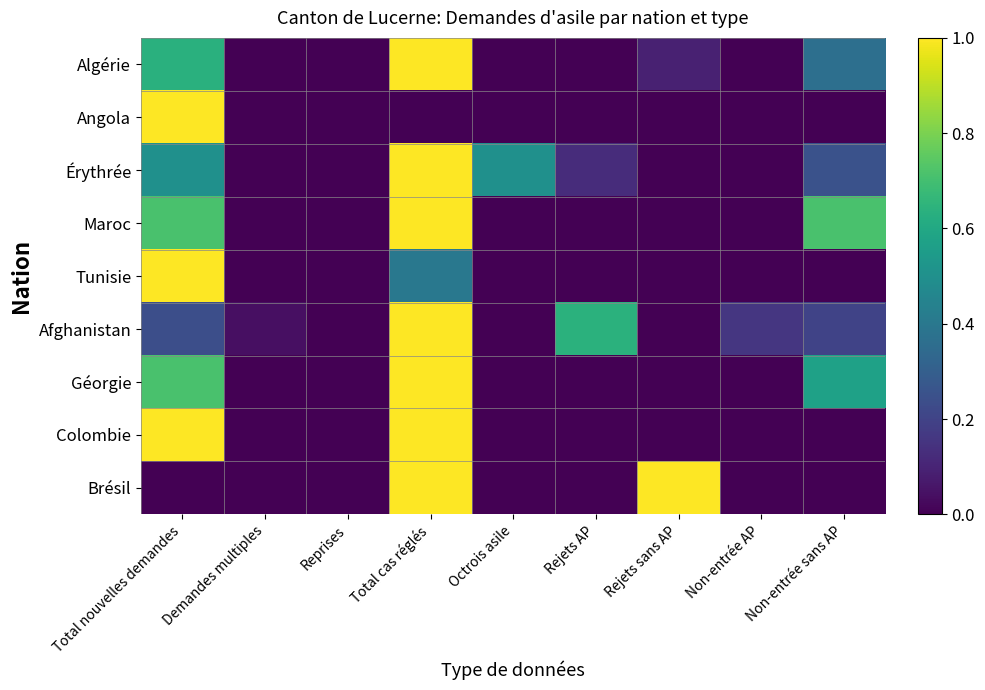

Reading left to right, extract all data points from this chart.

Algérie: Total nouvelles demandes=0.6	Demandes multiples=0.0	Reprises=0.0	Total cas réglés=1.0	Octrois asile=0.0	Rejets AP=0.0	Rejets sans AP=0.1	Non-entrée AP=0.0	Non-entrée sans AP=0.4
Angola: Total nouvelles demandes=1.0	Demandes multiples=0.0	Reprises=0.0	Total cas réglés=0.0	Octrois asile=0.0	Rejets AP=0.0	Rejets sans AP=0.0	Non-entrée AP=0.0	Non-entrée sans AP=0.0
Érythrée: Total nouvelles demandes=0.5	Demandes multiples=0.0	Reprises=0.0	Total cas réglés=1.0	Octrois asile=0.5	Rejets AP=0.1	Rejets sans AP=0.0	Non-entrée AP=0.0	Non-entrée sans AP=0.2
Maroc: Total nouvelles demandes=0.7	Demandes multiples=0.0	Reprises=0.0	Total cas réglés=1.0	Octrois asile=0.0	Rejets AP=0.0	Rejets sans AP=0.0	Non-entrée AP=0.0	Non-entrée sans AP=0.7
Tunisie: Total nouvelles demandes=1.0	Demandes multiples=0.0	Reprises=0.0	Total cas réglés=0.4	Octrois asile=0.0	Rejets AP=0.0	Rejets sans AP=0.0	Non-entrée AP=0.0	Non-entrée sans AP=0.0
Afghanistan: Total nouvelles demandes=0.2	Demandes multiples=0.0	Reprises=0.0	Total cas réglés=1.0	Octrois asile=0.0	Rejets AP=0.6	Rejets sans AP=0.0	Non-entrée AP=0.2	Non-entrée sans AP=0.2
Géorgie: Total nouvelles demandes=0.7	Demandes multiples=0.0	Reprises=0.0	Total cas réglés=1.0	Octrois asile=0.0	Rejets AP=0.0	Rejets sans AP=0.0	Non-entrée AP=0.0	Non-entrée sans AP=0.6
Colombie: Total nouvelles demandes=1.0	Demandes multiples=0.0	Reprises=0.0	Total cas réglés=1.0	Octrois asile=0.0	Rejets AP=0.0	Rejets sans AP=0.0	Non-entrée AP=0.0	Non-entrée sans AP=0.0
Brésil: Total nouvelles demandes=0.0	Demandes multiples=0.0	Reprises=0.0	Total cas réglés=1.0	Octrois asile=0.0	Rejets AP=0.0	Rejets sans AP=1.0	Non-entrée AP=0.0	Non-entrée sans AP=0.0